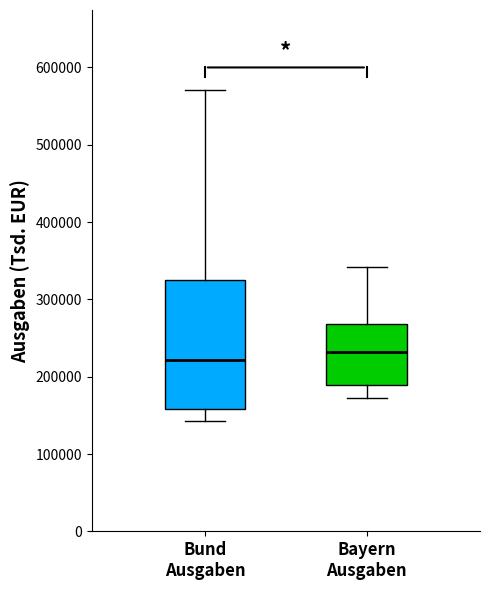

Which box's median line is the lowest?

Bund Ausgaben